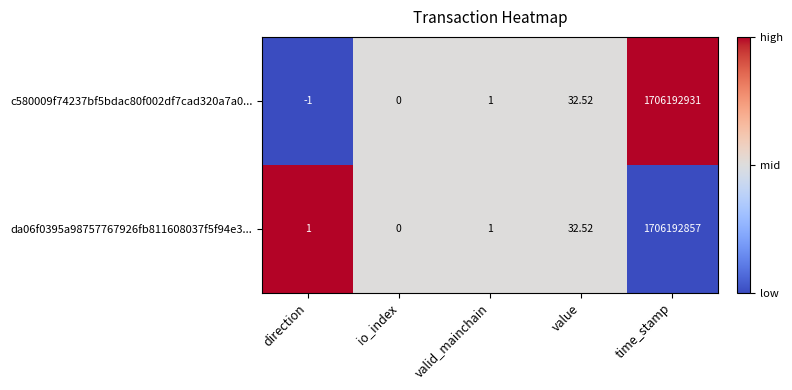

List the labels in order of c580009f74237bf5bdac80f002df7cad320a7a0... value, largest first.

time_stamp, value, valid_mainchain, io_index, direction